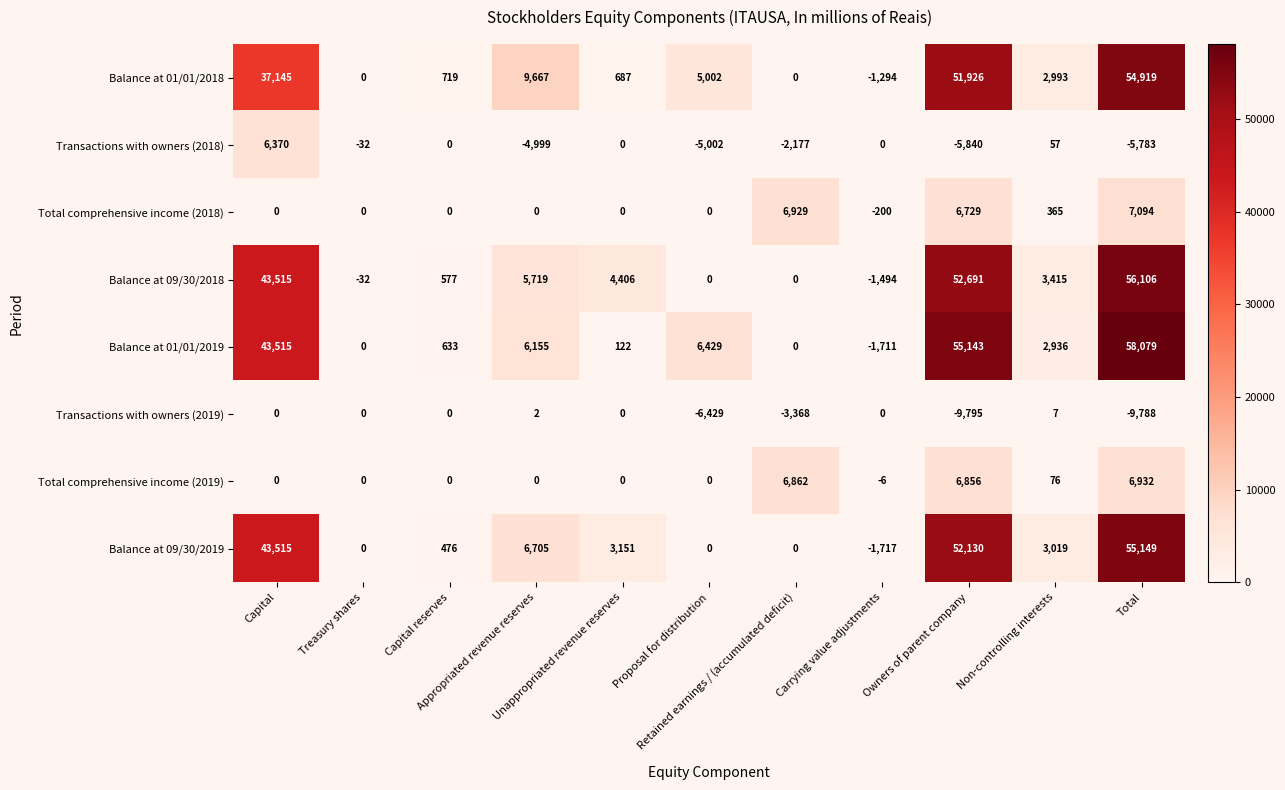

How many values in the Transactions with owners (2019) series are below 0?

4